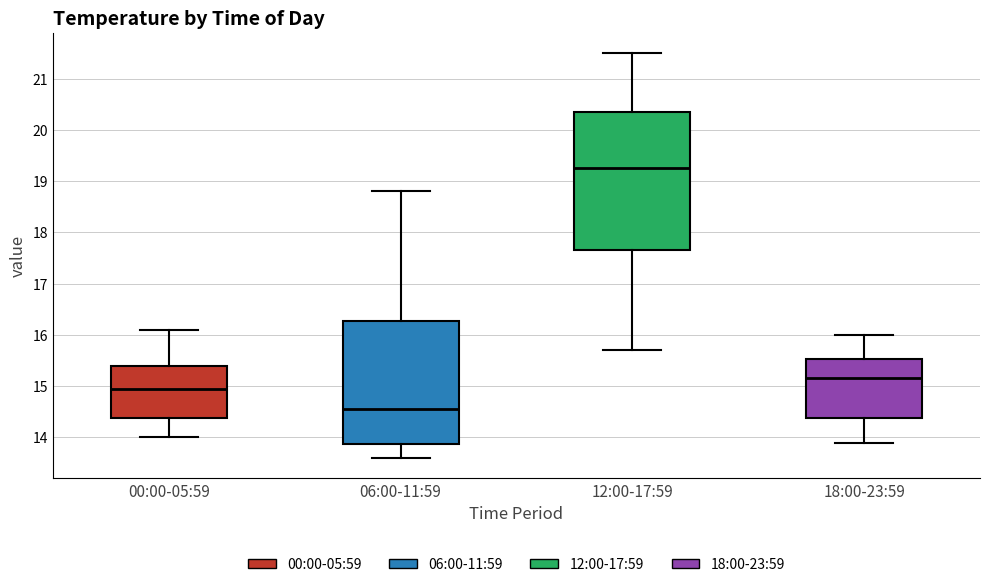

Reading left to right, transcribe this box plot: for each box, give where its median line is, the range the box spans, and where its two whiskers end, as read against the y-axis. The values are not printed on the chart, so give them approximately, as read against the axis.

00:00-05:59: median 15.0, box 14.4 to 15.4, whiskers 14.0 to 16.1
06:00-11:59: median 14.6, box 13.9 to 16.3, whiskers 13.6 to 18.8
12:00-17:59: median 19.3, box 17.7 to 20.4, whiskers 15.7 to 21.5
18:00-23:59: median 15.2, box 14.4 to 15.5, whiskers 13.9 to 16.0